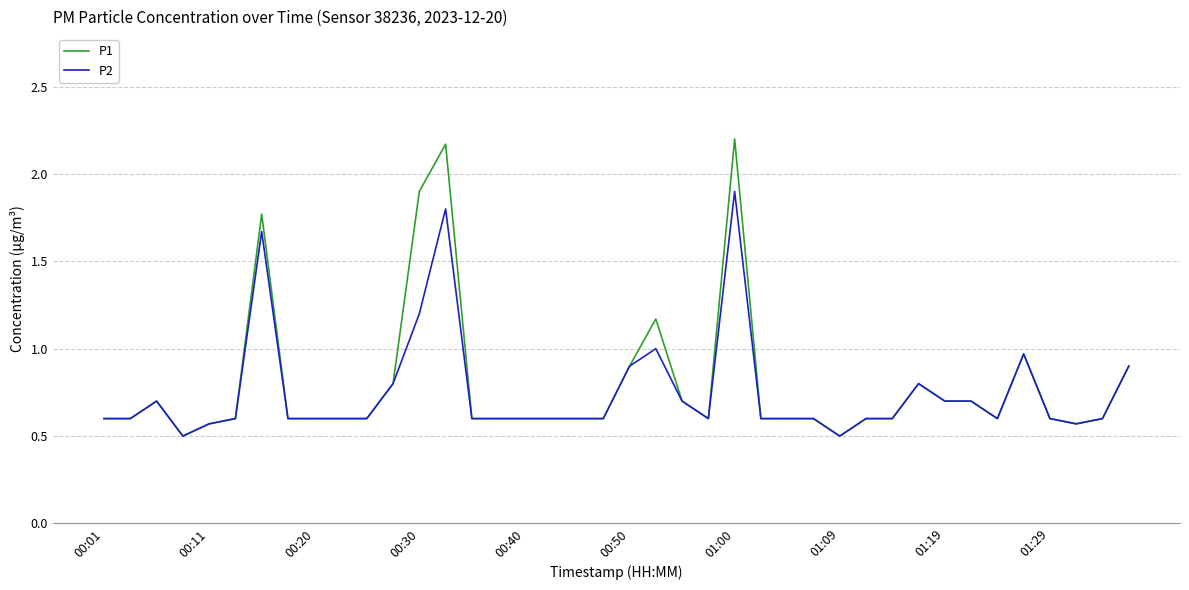

What is the lowest value of the P2 series?

0.5